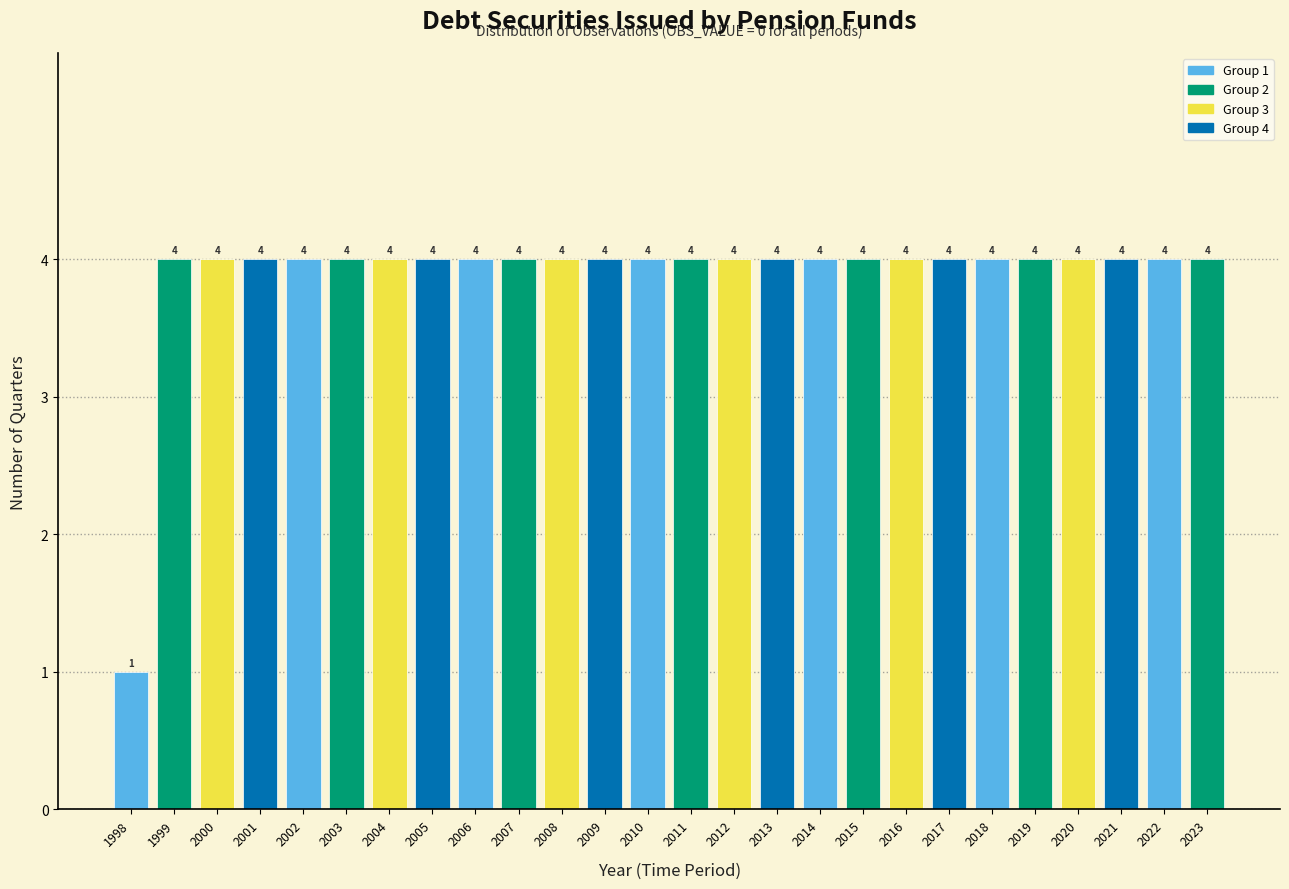

Reading left to right, extract all data points from this chart.

1	4	4	4	4	4	4	4	4	4	4	4	4	4	4	4	4	4	4	4	4	4	4	4	4	4